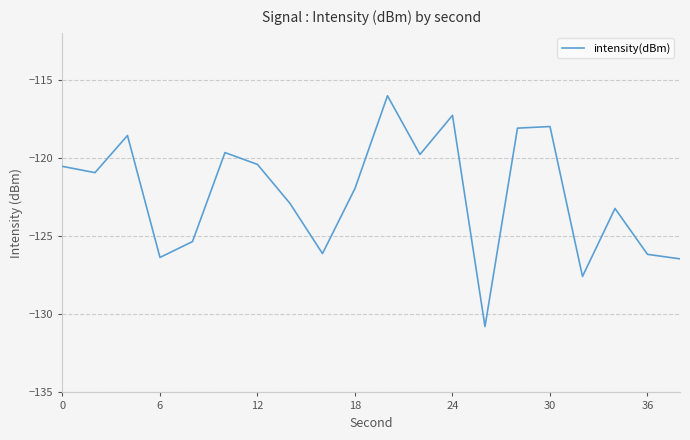

What is the greatest value displayed?

-116.0